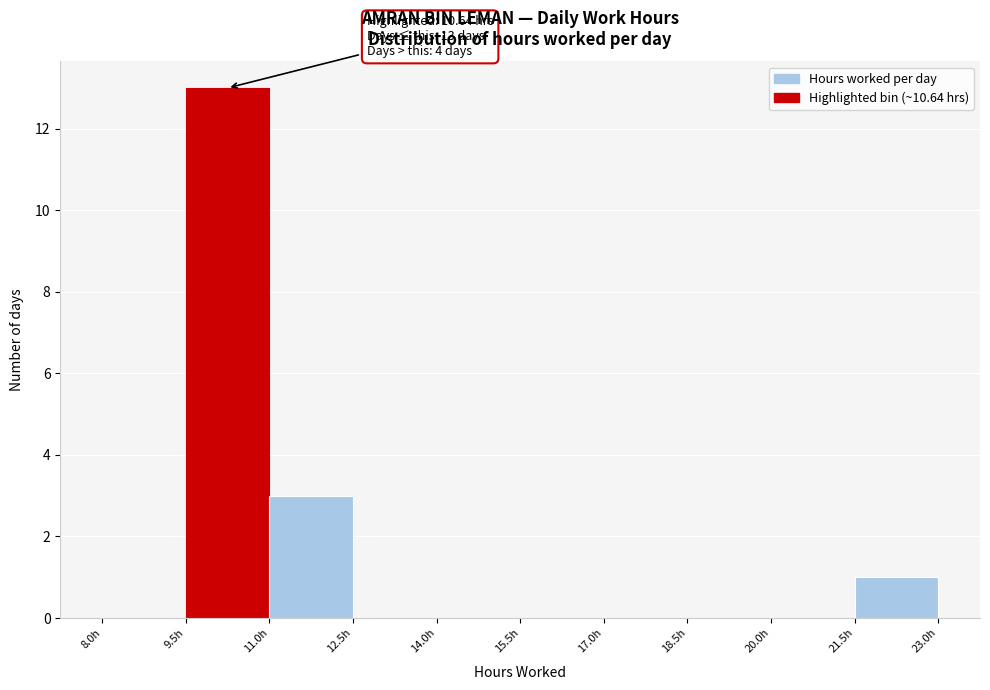

Which range on the x-axis has the tallest bar?

9.5 to 11.0